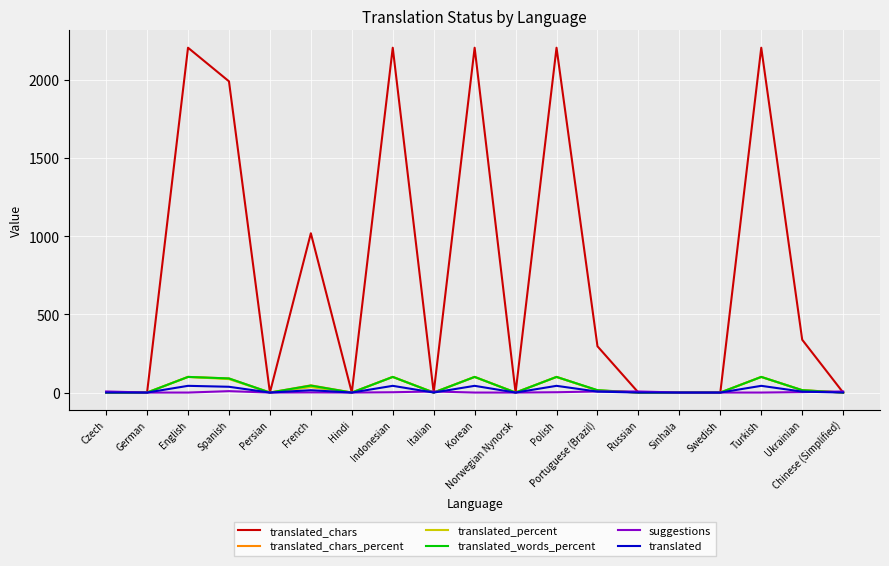

Which series changed the most between Italian and Korean?

translated_chars